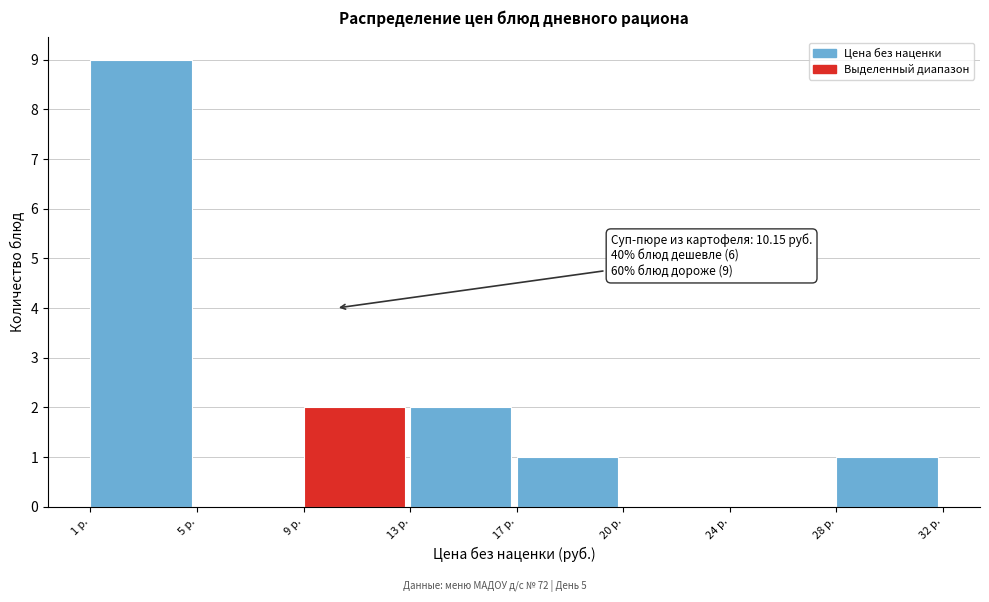

Reading left to right, what are all the values shown in this chart?

1 р.=9	5 р.=0	9 р.=2	13 р.=2	17 р.=1	20 р.=0	24 р.=0	28 р.=1